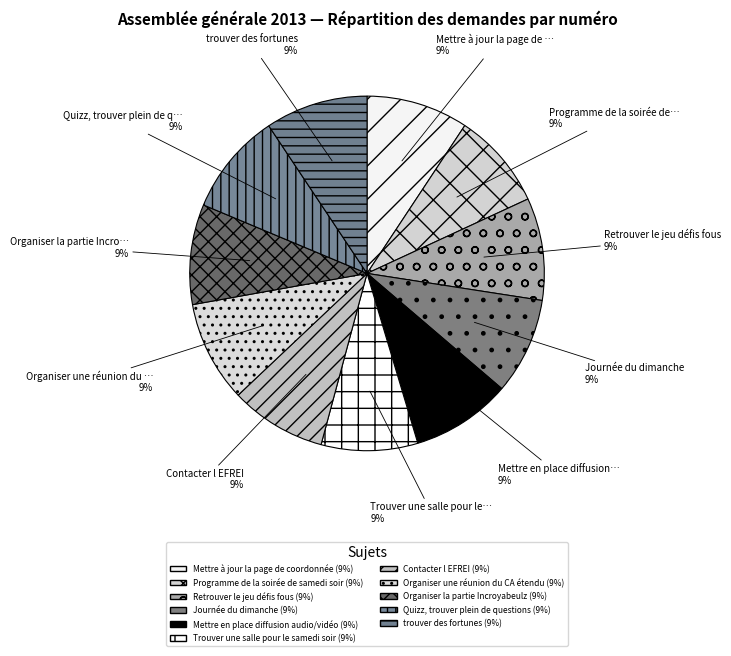

Count the number of slices in the pie.

11